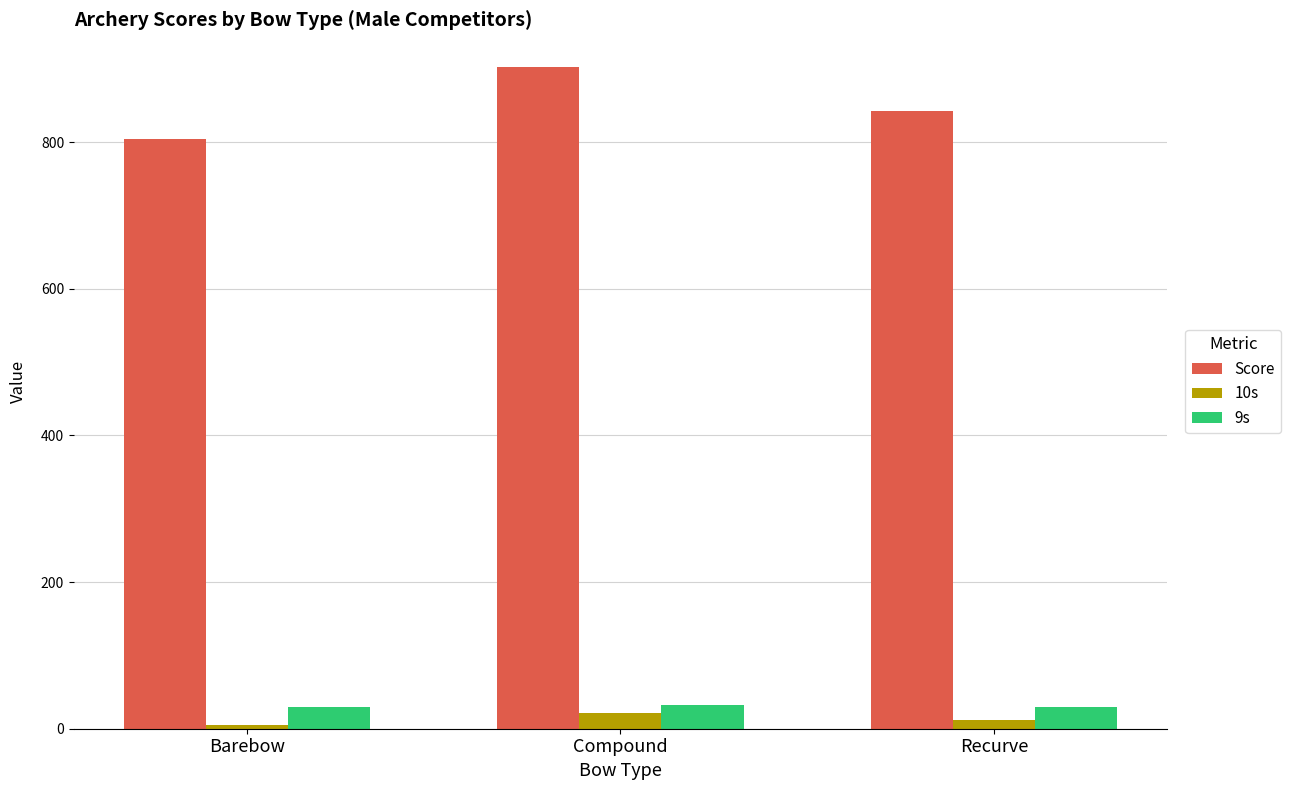

At which category is the sum across all series the highest?

Compound